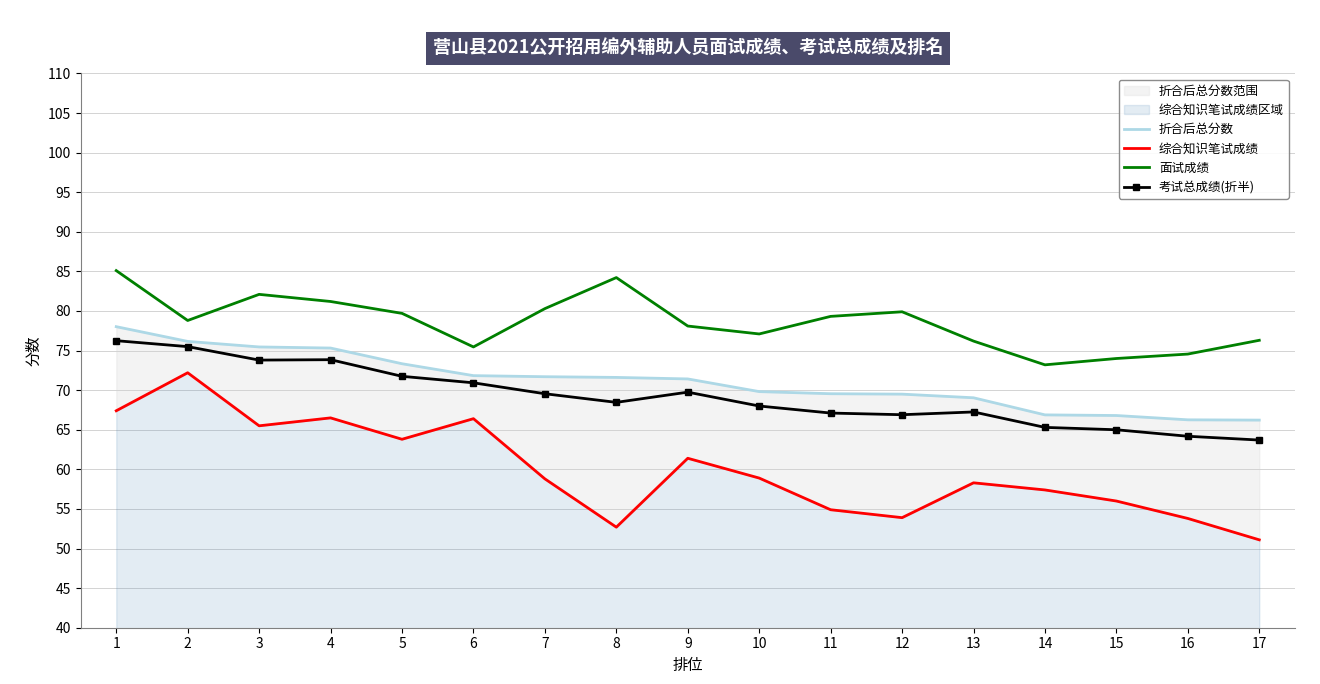

What is the sum of the 面试成绩 values at 6 and 16?

150.0